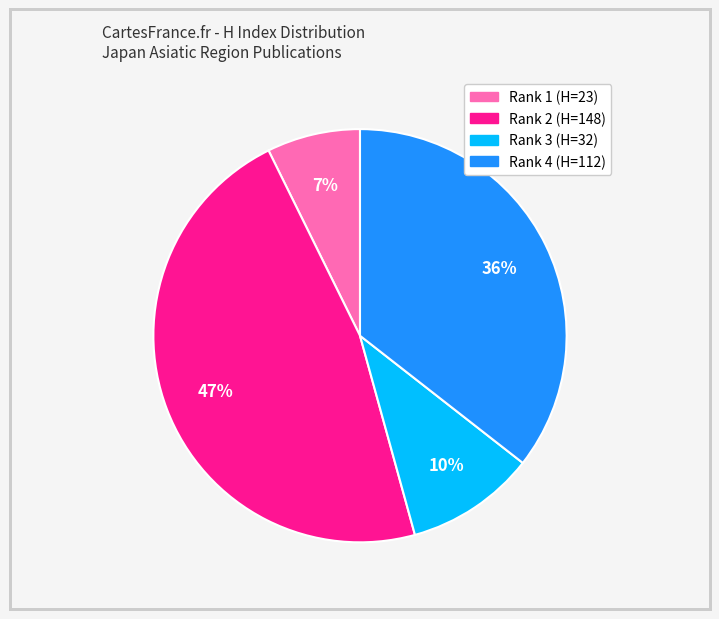

To the nearest percent, what is the average slice percentage?

25%